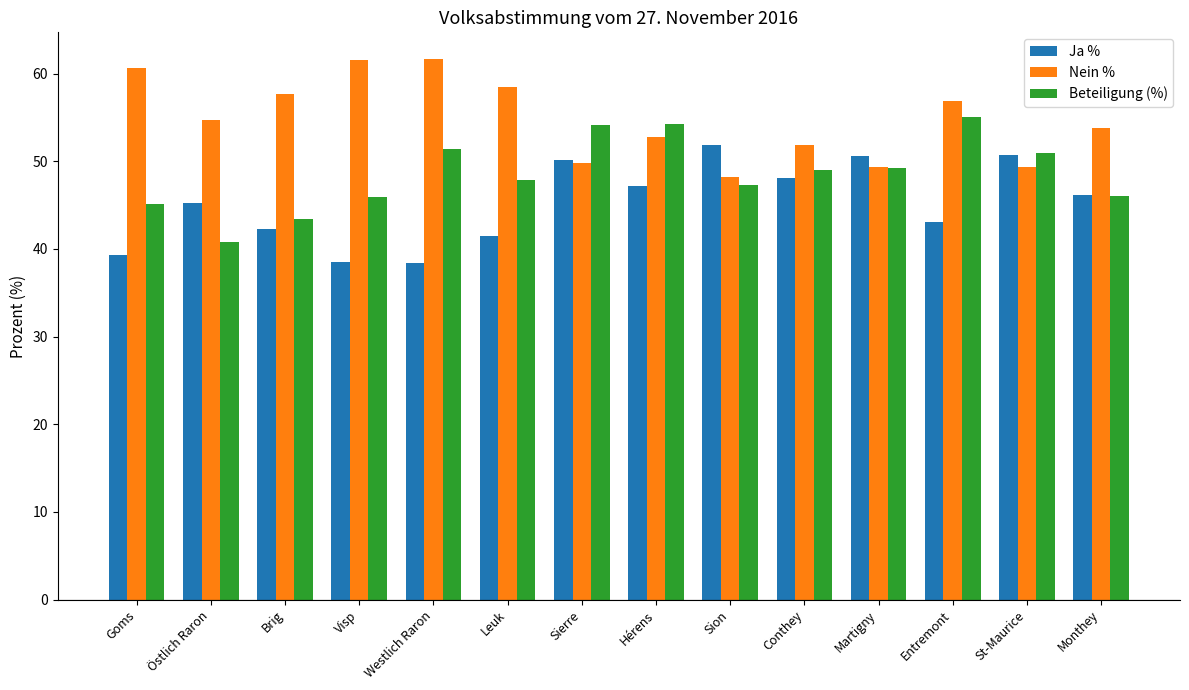

What is the maximum value shown in the chart?

61.6